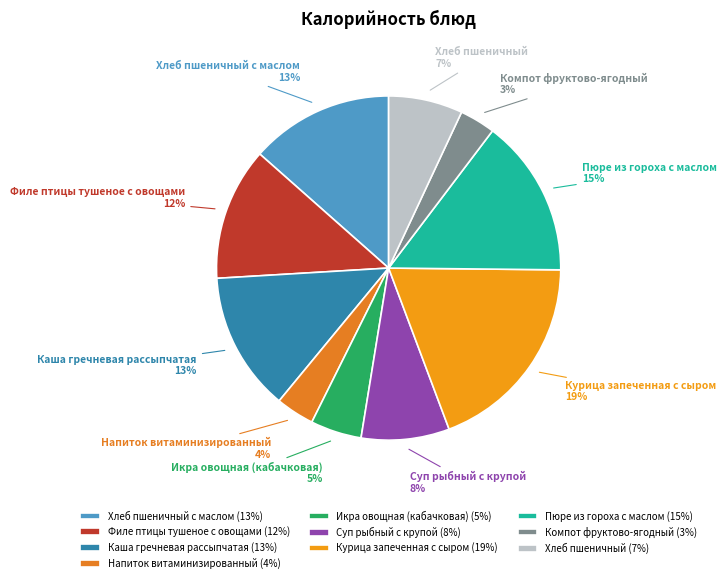

Does Икра овощная (кабачковая) represent more than half of the total?

No